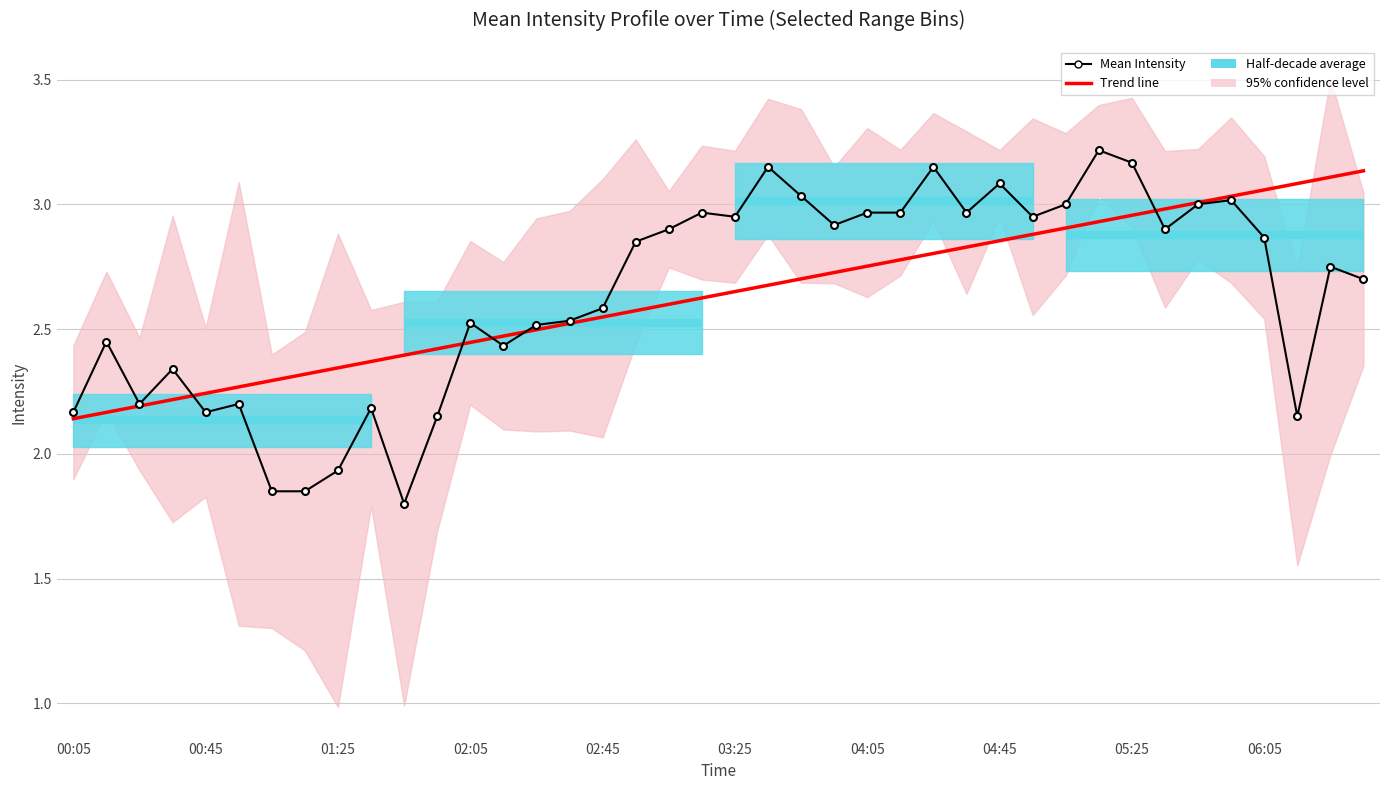

The Mean Intensity series shows 0.8 at 05:25. True or false?

False